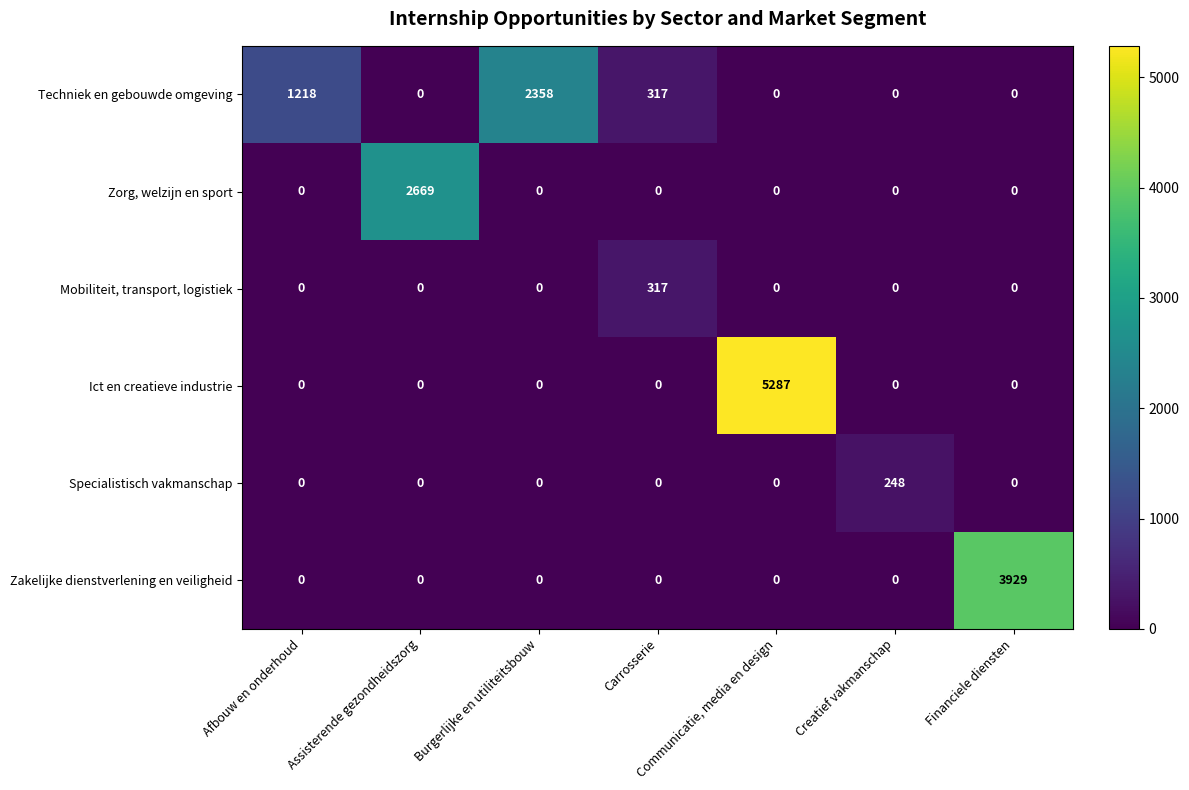

What is the sum of all Zorg, welzijn en sport values?

2669